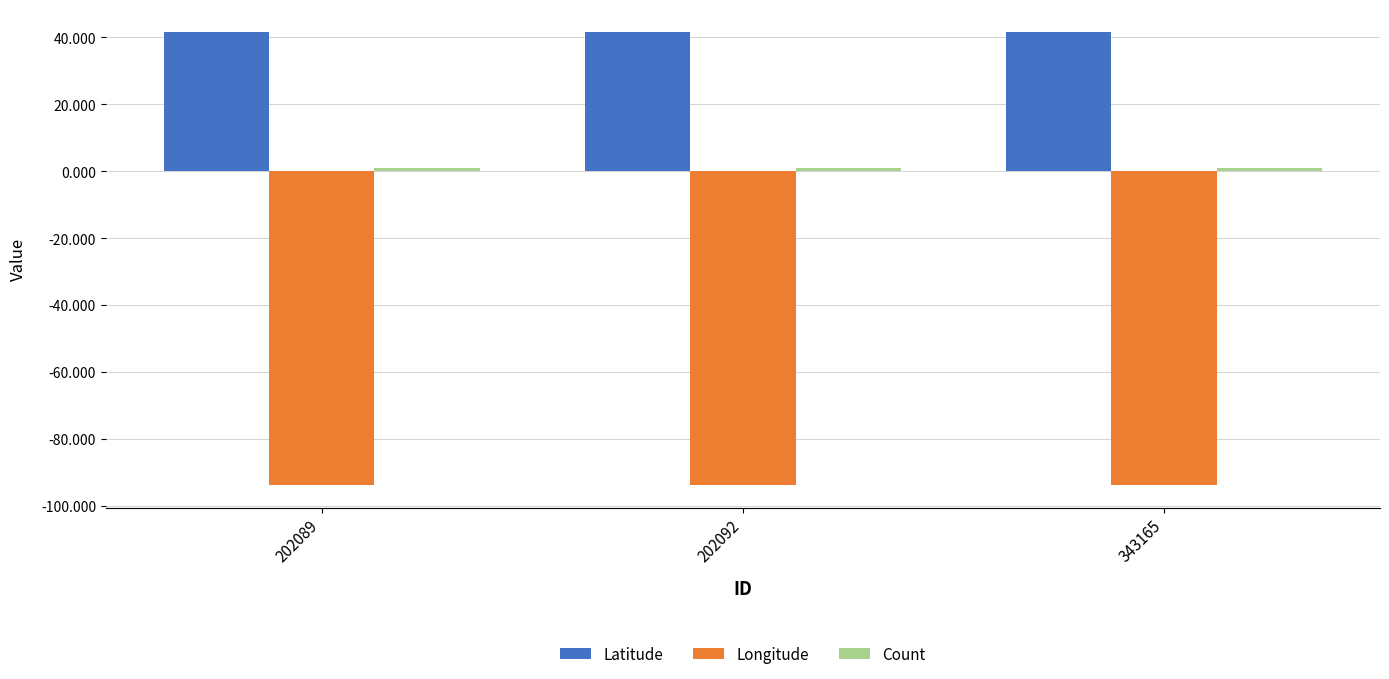

Is it true that Latitude equals 41.6 at 202092?

True